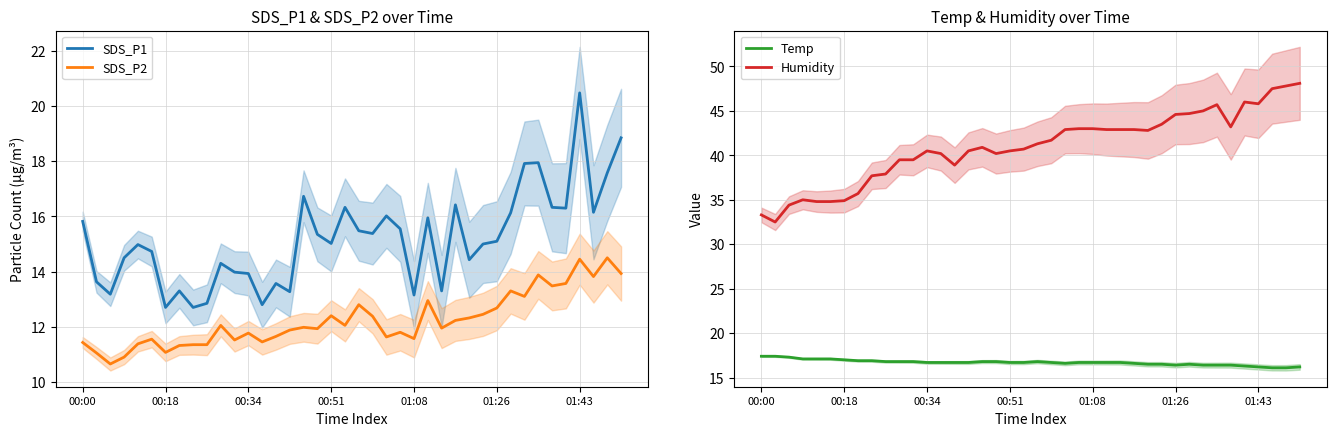

How many interior local valleys does the SDS_P2 series have?

12